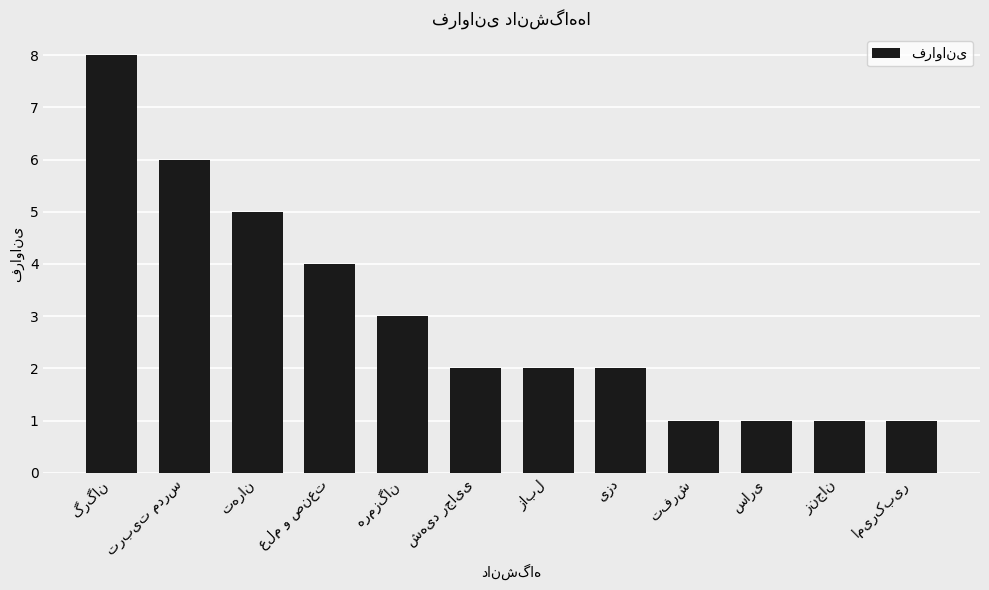

What is the greatest value displayed?

8